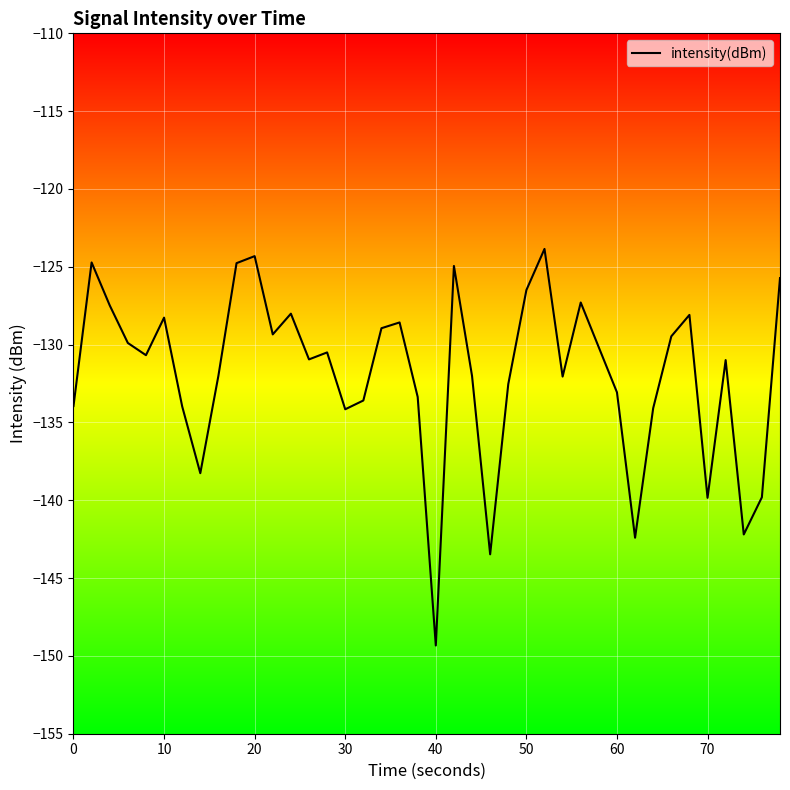

What is the difference between the maximum and minimum values?

25.5